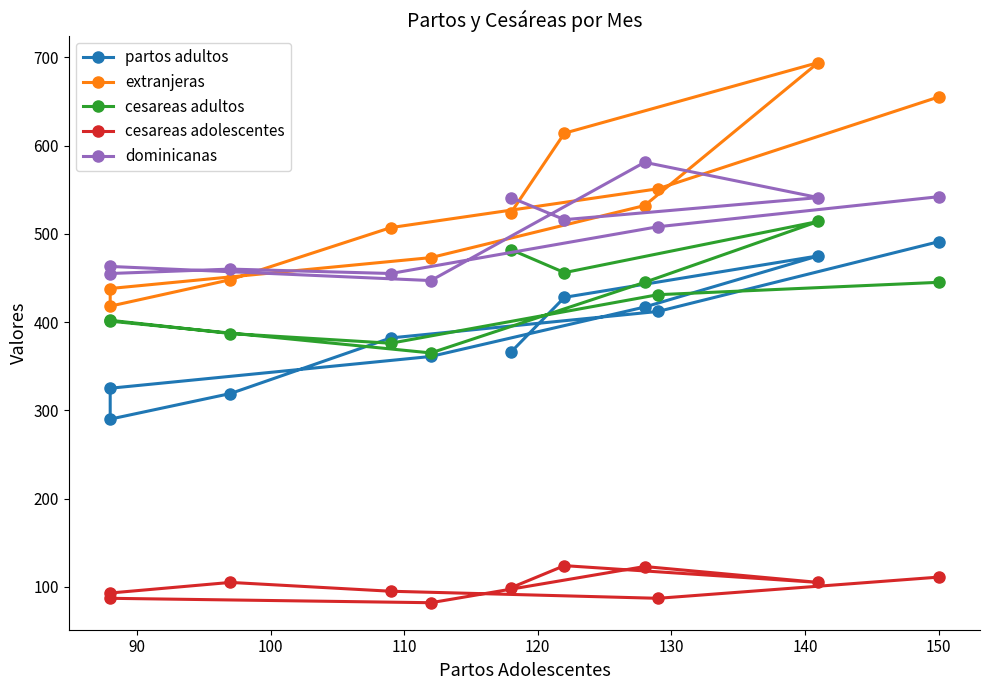

The value of dominicanas at 150 is 121. True or false?

False